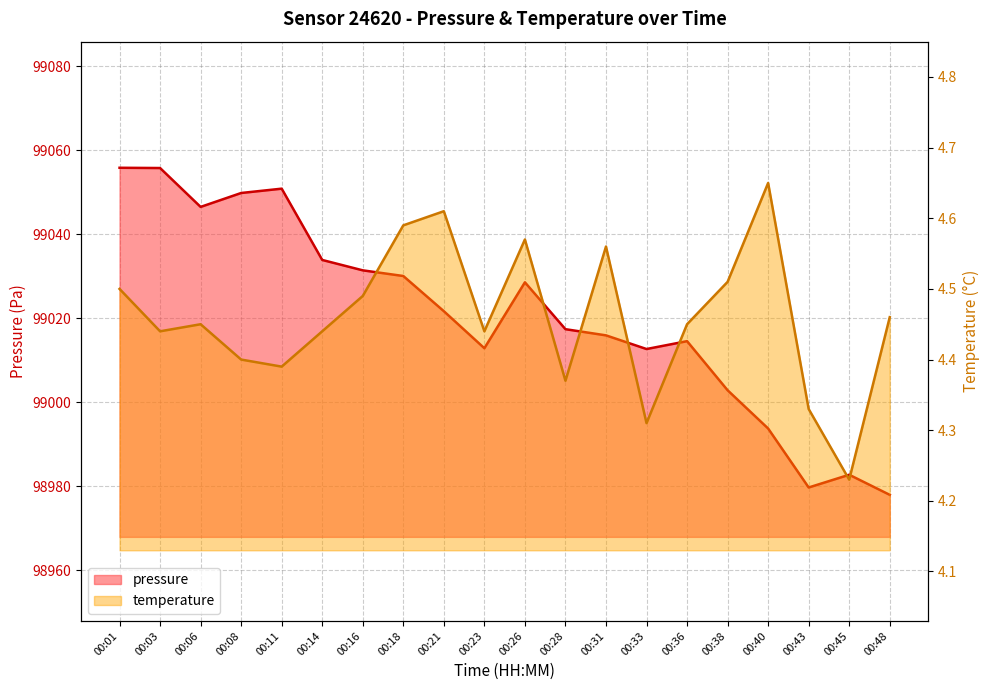

Reading left to right, what are all the values shown in this chart?

pressure: 99055.8	99055.8	99046.5	99049.8	99050.8	99033.9	99031.4	99030.1	99021.7	99012.9	99028.6	99017.4	99015.9	99012.7	99014.6	99002.9	98993.8	98979.8	98982.8	98978.0
temperature: 4.5	4.4	4.5	4.4	4.4	4.4	4.5	4.6	4.6	4.4	4.6	4.4	4.6	4.3	4.5	4.5	4.7	4.3	4.2	4.5